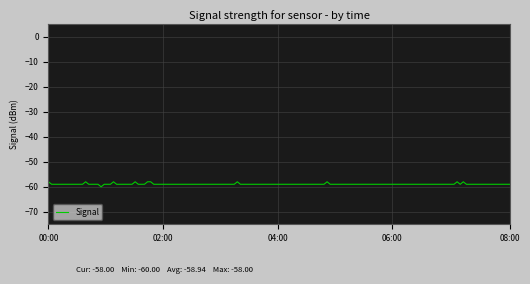

Is this an area chart (filled region under the line)?

No